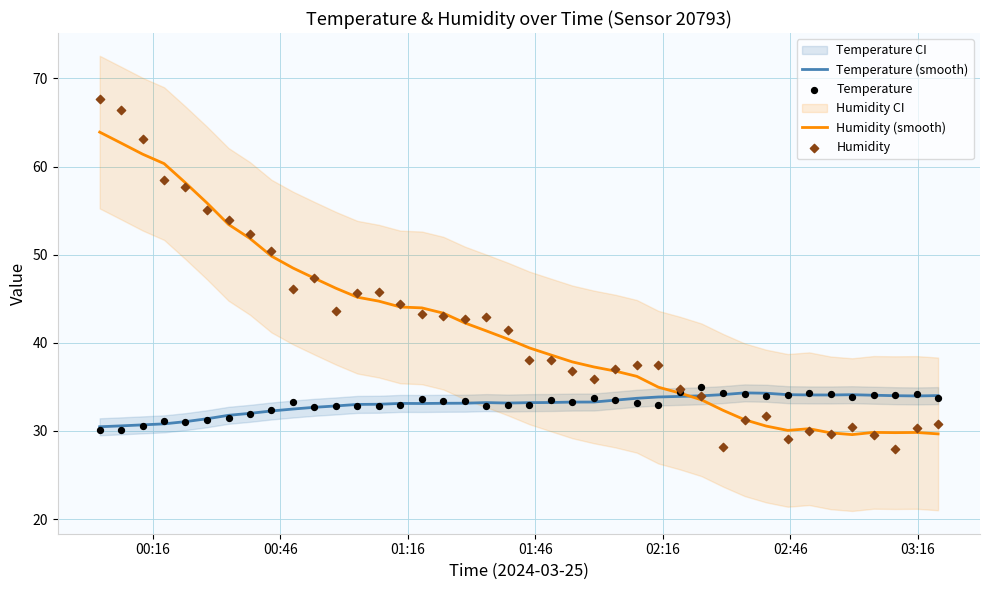

Which series reaches the maximum Y coordinate?

Humidity